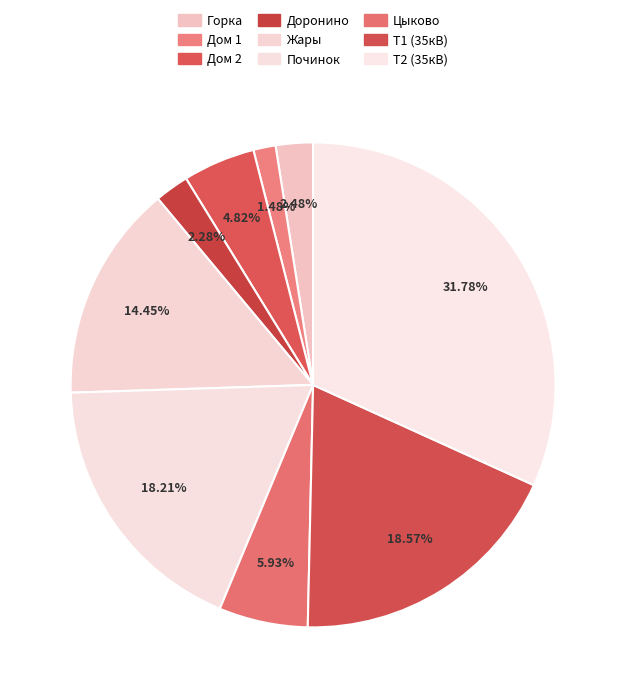

How many segments does this pie chart have?

9